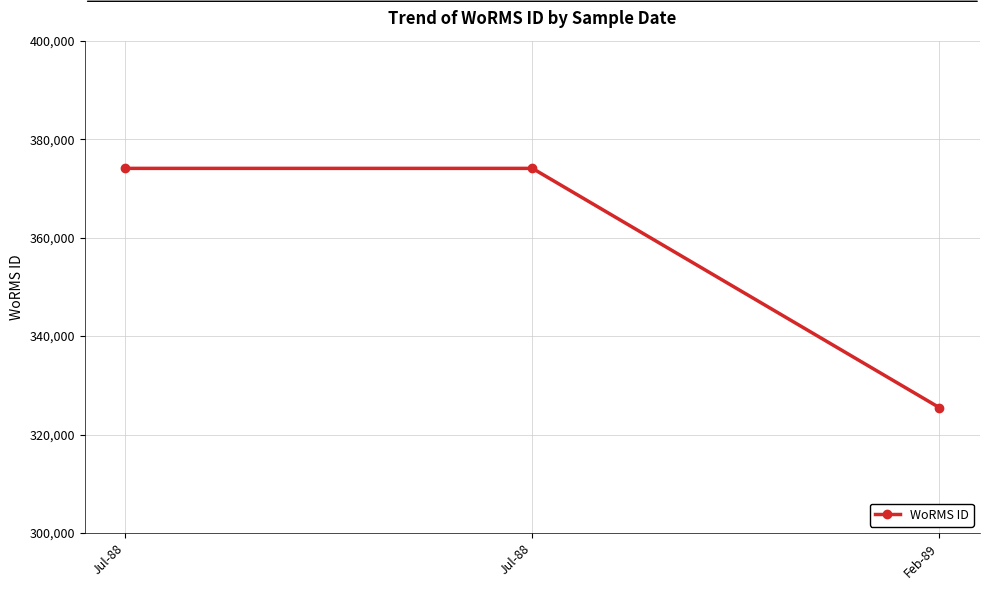

What is the approximate value at Feb-89?

325486